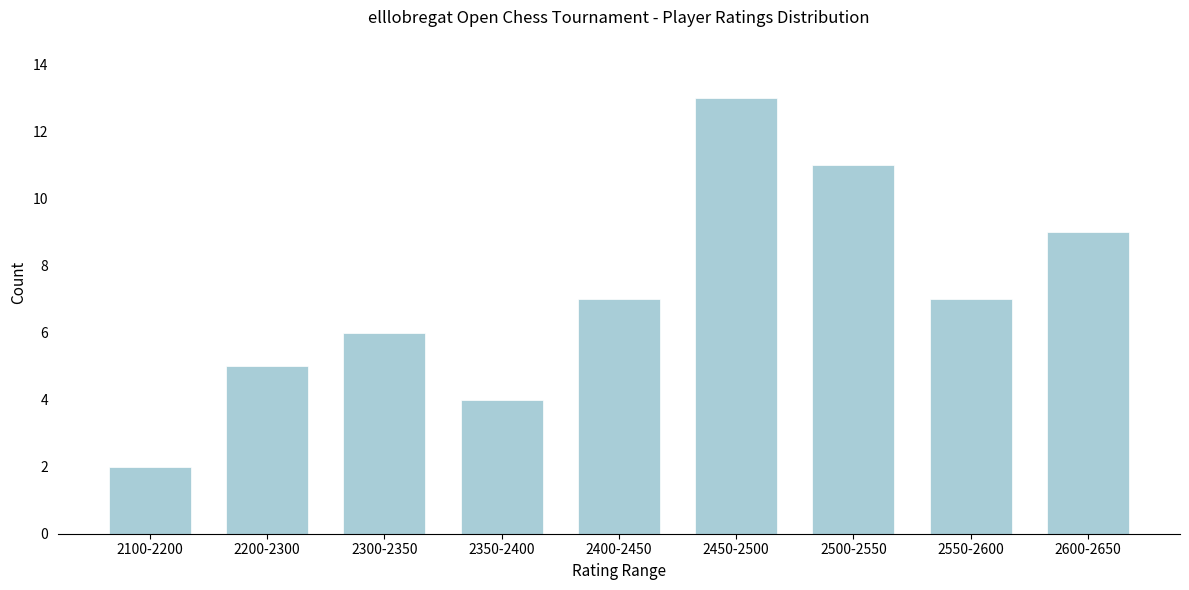

Reading right to left, transcribe all the data shown in this chart.

2600-2650=9	2550-2600=7	2500-2550=11	2450-2500=13	2400-2450=7	2350-2400=4	2300-2350=6	2200-2300=5	2100-2200=2